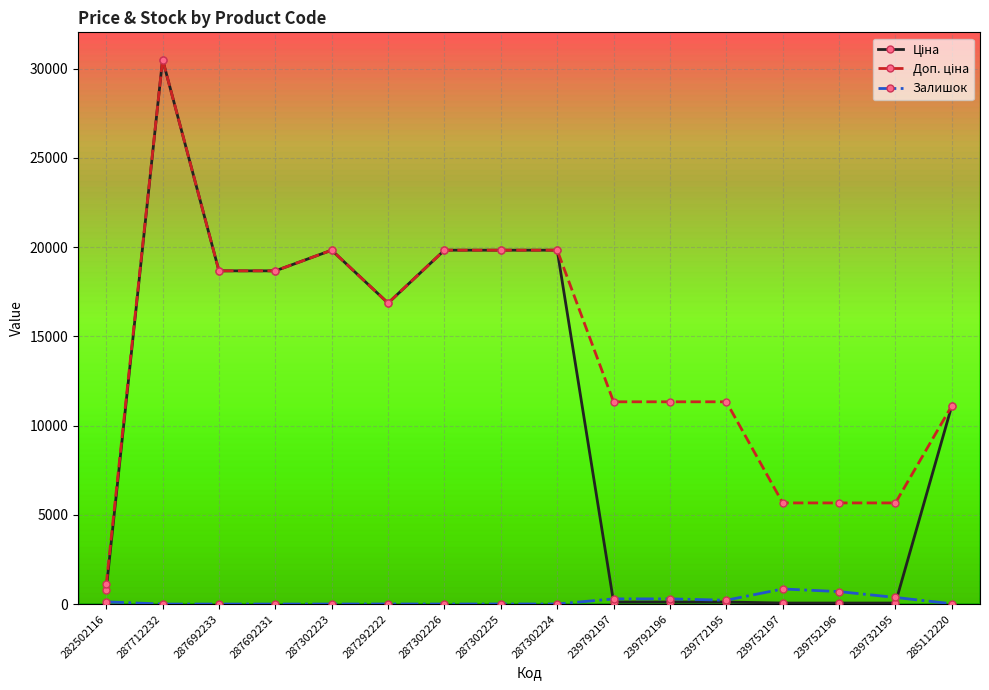

What is the label of the 13th point from the right?

287692231